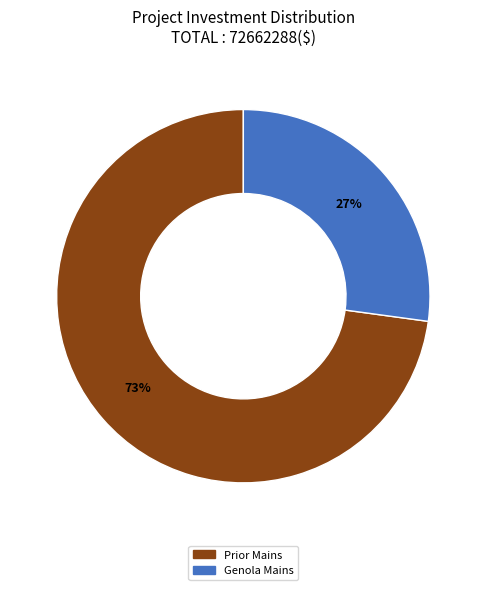

Is the sum of Genola Mains and Prior Mains greater than half?

Yes